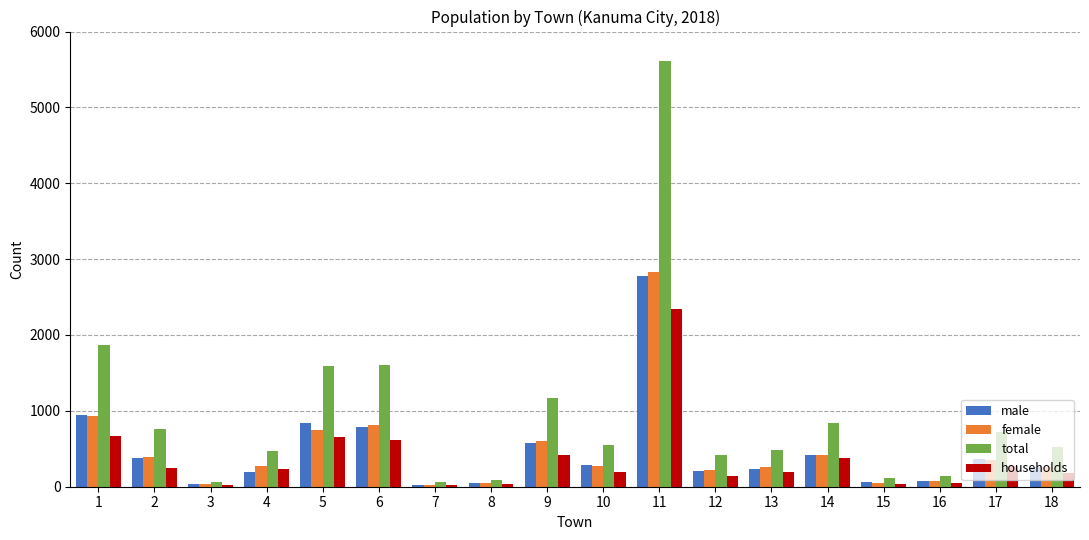

At which label does households reach its peak?

11